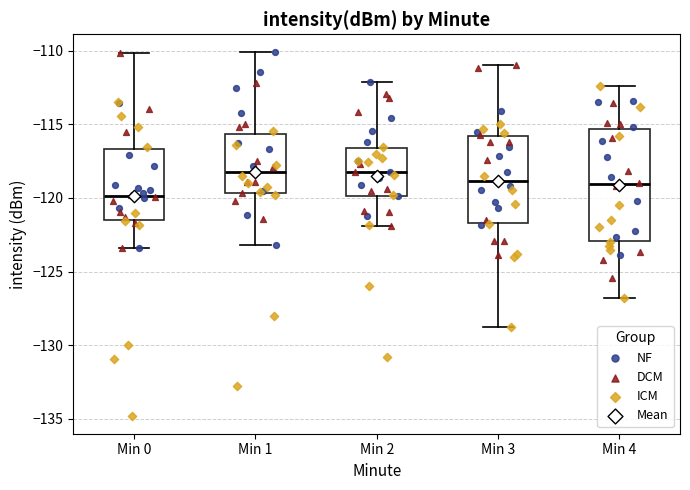

Reading left to right, transcribe this box plot: for each box, give where its median line is, the range the box spans, and where its two whiskers end, as read against the y-axis. The values are not printed on the chart, so give them approximately, as read against the axis.

Min 0: median -120.0, box -121.5 to -116.5, whiskers -123.5 to -110.0
Min 1: median -118.0, box -119.5 to -115.5, whiskers -123.0 to -110.0
Min 2: median -118.0, box -120.0 to -116.5, whiskers -122.0 to -112.0
Min 3: median -119.0, box -121.5 to -116.0, whiskers -129.0 to -111.0
Min 4: median -119.0, box -123.0 to -115.5, whiskers -127.0 to -112.5